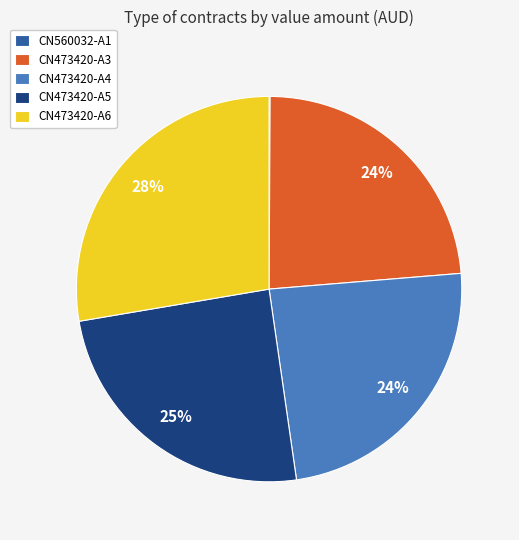

To the nearest percent, what percentage of the pie is CN473420-A3?

24%